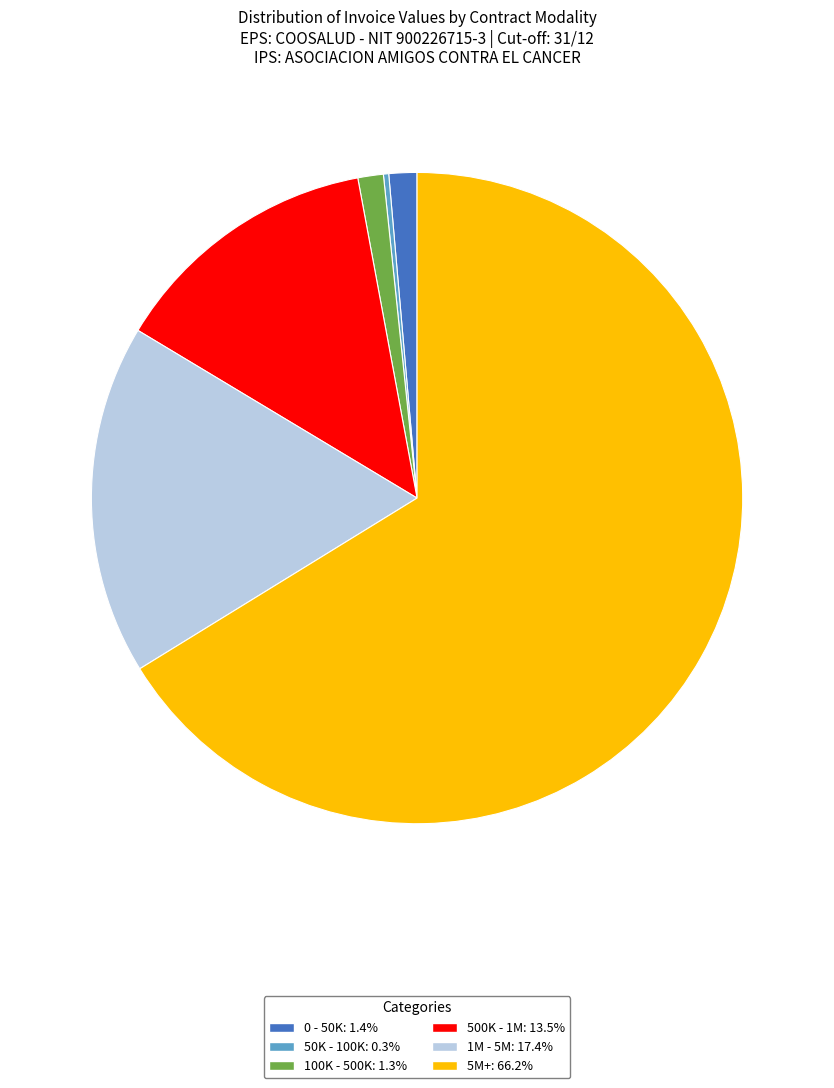

Approximately how many times larger is the value at 0 - 50K: 1.4% compared to 100K - 500K: 1.3%?

1.1